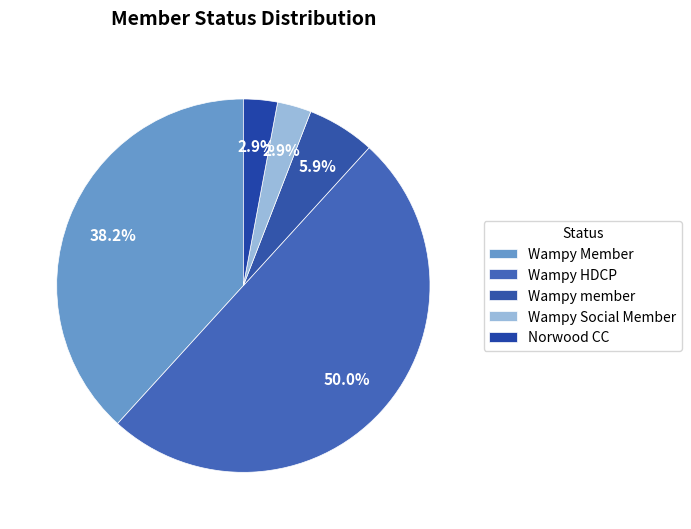

Do Wampy member and Wampy Social Member together represent more than half of the pie?

No